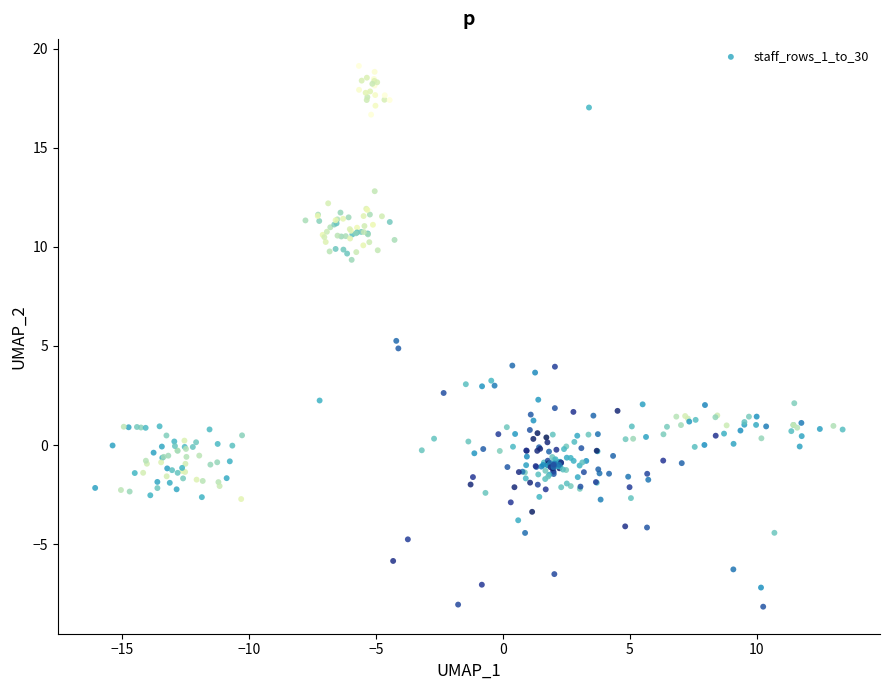

What is the range of X values (max minus min)?

29.4